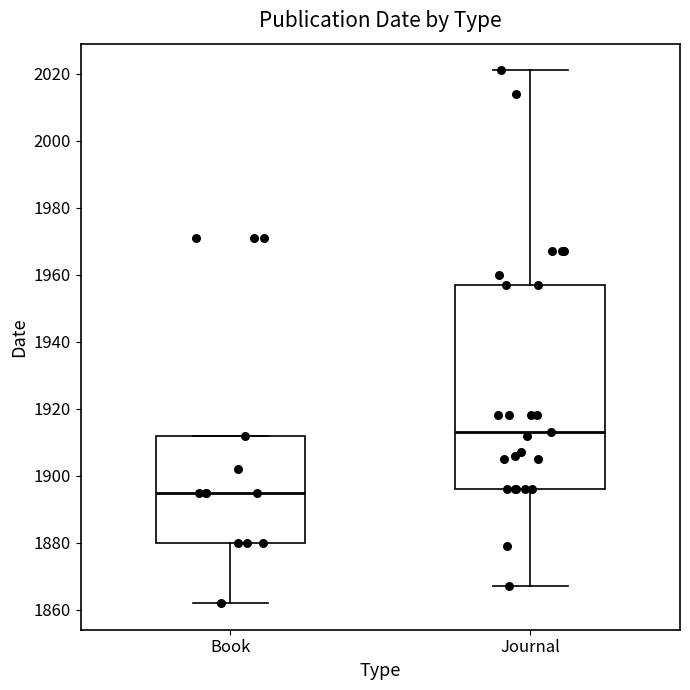

Reading left to right, transcribe this box plot: for each box, give where its median line is, the range the box spans, and where its two whiskers end, as read against the y-axis. The values are not printed on the chart, so give them approximately, as read against the axis.

Book: median 1896, box 1880 to 1912, whiskers 1862 to 1912
Journal: median 1914, box 1896 to 1958, whiskers 1868 to 2022